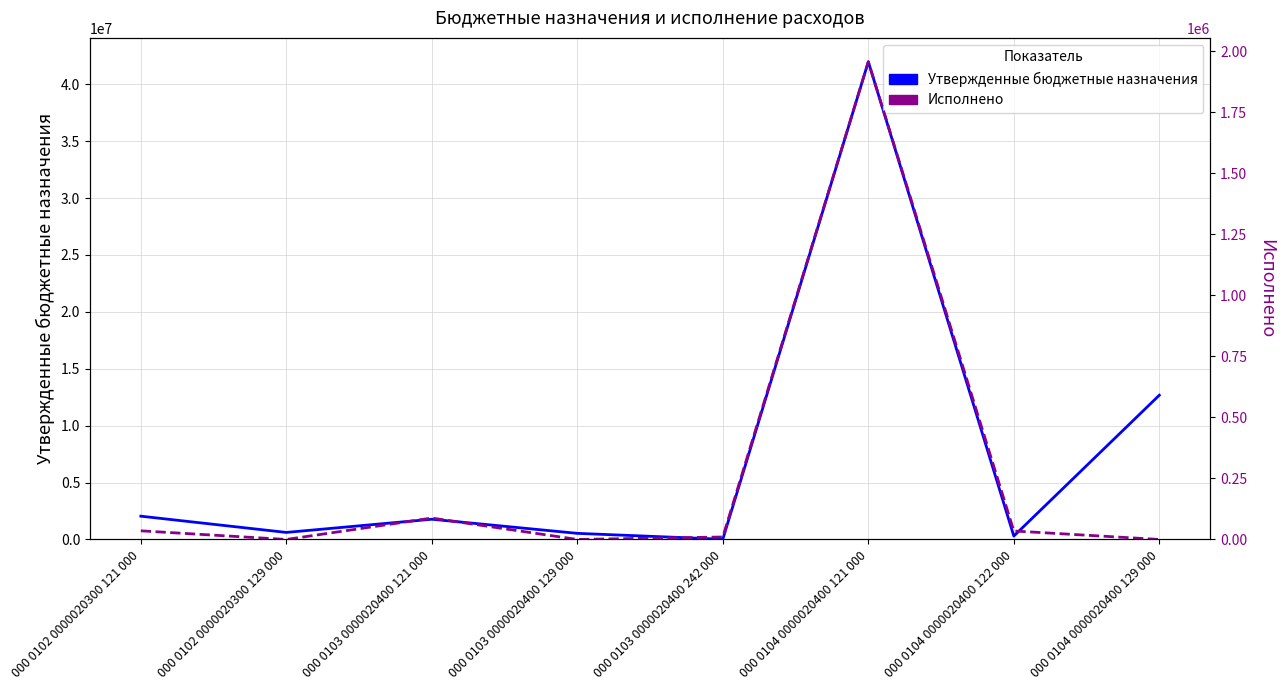

Where is Исполнено nearest to the value 978751?

000 0103 0000020400 121 000